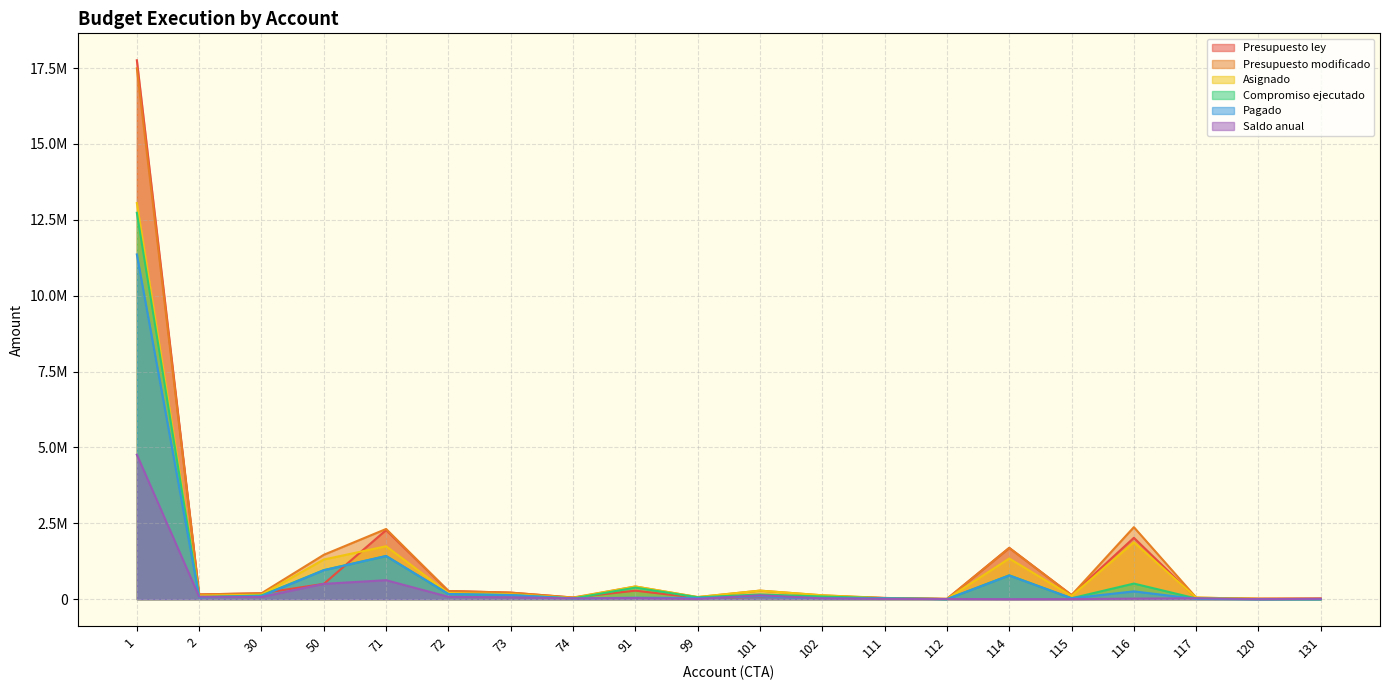

Reading left to right, transcribe all the data shown in this chart.

Presupuesto ley: 1=17754732.0	2=155964.0	30=194400.0	50=503800.0	71=2276166.0	72=269171.0	73=215858.0	74=53843.0	91=279755.0	99=42541.0	101=74631.0	102=100000.0	111=40000.0	112=8000.0	114=1690000.0	115=134699.0	116=2021856.0	117=35000.0	120=18500.0	131=25000.0
Presupuesto modificado: 1=17489881.0	2=155964.0	30=194400.0	50=1462300.0	71=2312666.0	72=269171.0	73=215858.0	74=53843.0	91=417915.0	99=69232.0	101=282041.0	102=127175.0	111=40000.0	112=8000.0	114=1690000.0	115=134699.0	116=2372996.0	117=52500.0	120=10500.0	131=12500.0
Asignado: 1=13051201.0	2=116973.0	30=145800.0	50=1306471.0	71=1743644.0	72=201899.0	73=161915.0	74=40410.0	91=417915.0	99=69232.0	101=282041.0	102=127175.0	111=31000.0	112=6400.0	114=1340000.0	115=104699.0	116=1872035.0	117=52500.0	120=10500.0	131=6251.0
Compromiso ejecutado: 1=12729821.9	2=70250.3	30=121926.7	50=957643.3	71=1422479.3	72=169551.0	73=136125.1	74=24891.8	91=381170.0	99=61872.1	101=154194.0	102=88686.0	111=30554.3	112=1255.1	114=785657.3	115=30016.1	116=514100.7	117=22133.3	120=2431.5	131=0.0
Pagado: 1=11357972.0	2=62550.3	30=103613.4	50=953690.7	71=1422152.0	72=169551.0	73=136125.1	74=24891.8	91=49655.0	99=40298.8	101=89946.5	102=34662.5	111=26860.3	112=1255.1	114=781193.1	115=30016.1	116=257414.7	117=9533.3	120=62.0	131=0.0
Saldo anual: 1=4760059.1	2=82713.7	30=72473.3	50=504656.7	71=624797.9	72=77166.4	73=62073.9	74=25757.8	91=36745.0	99=7359.9	101=127847.0	102=27139.5	111=9445.7	112=6744.9	114=0.0	115=2700.0	116=18000.0	117=30366.7	120=480.0	131=12500.0